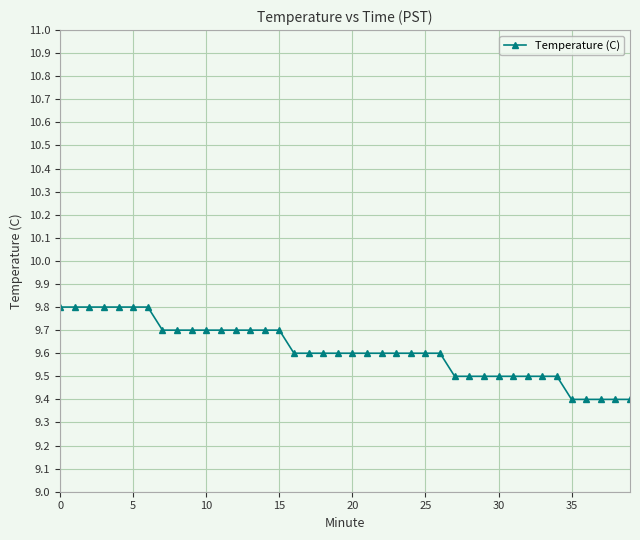

What is the smallest value displayed?

9.4